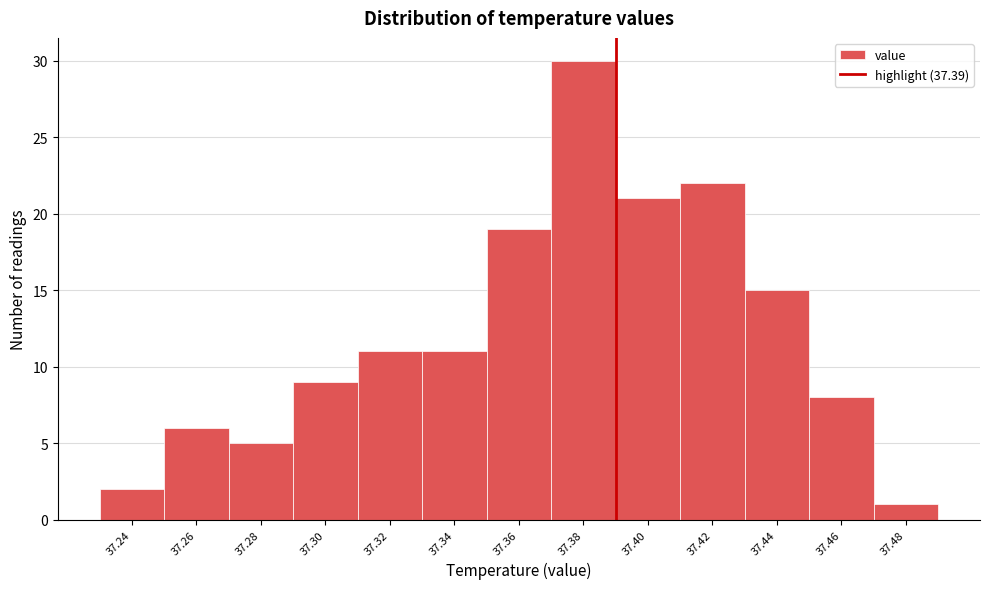

Over which range of the x-axis is the bar tallest?

37.37 to 37.39